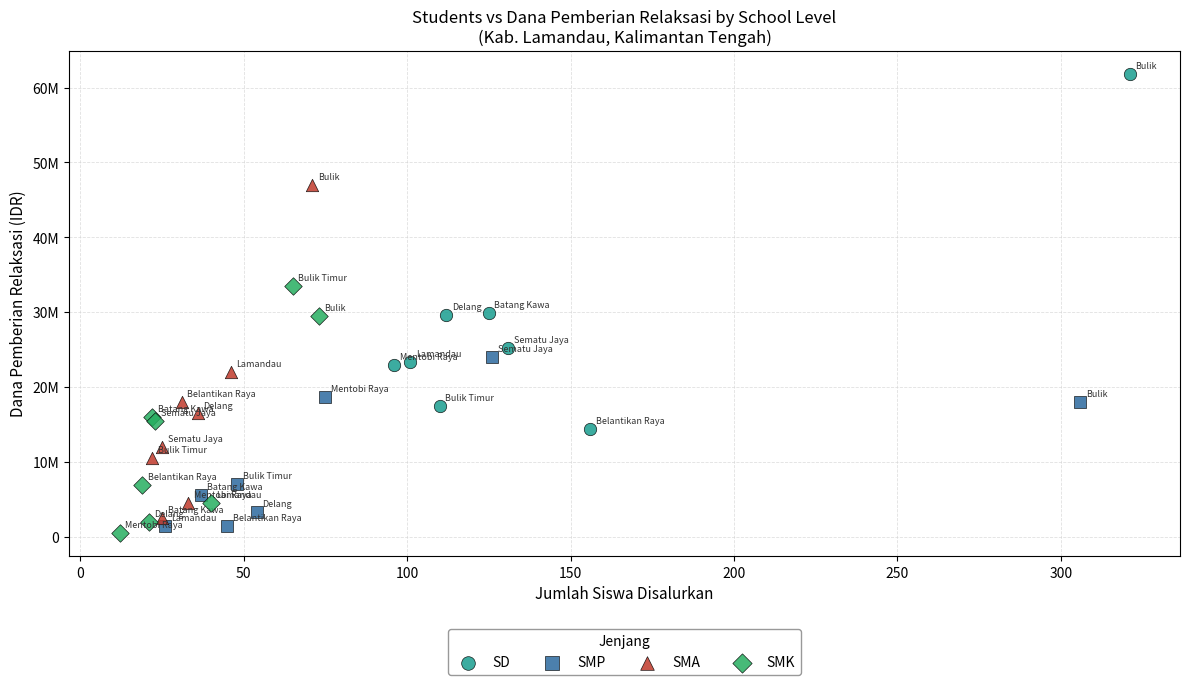

Which series reaches the minimum Y coordinate?

SMK